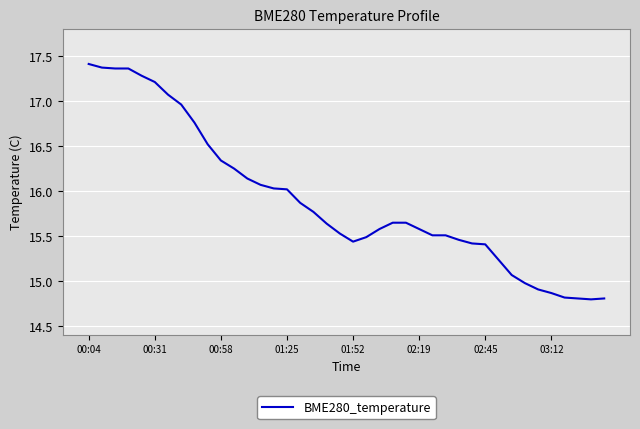

What is the difference between the maximum and minimum values?

2.6